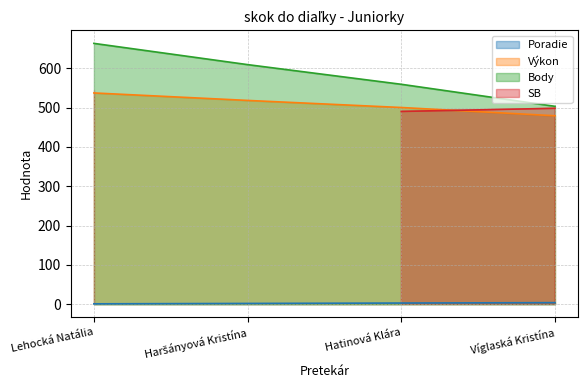

At how many categories does at least one series exceed 68?

4